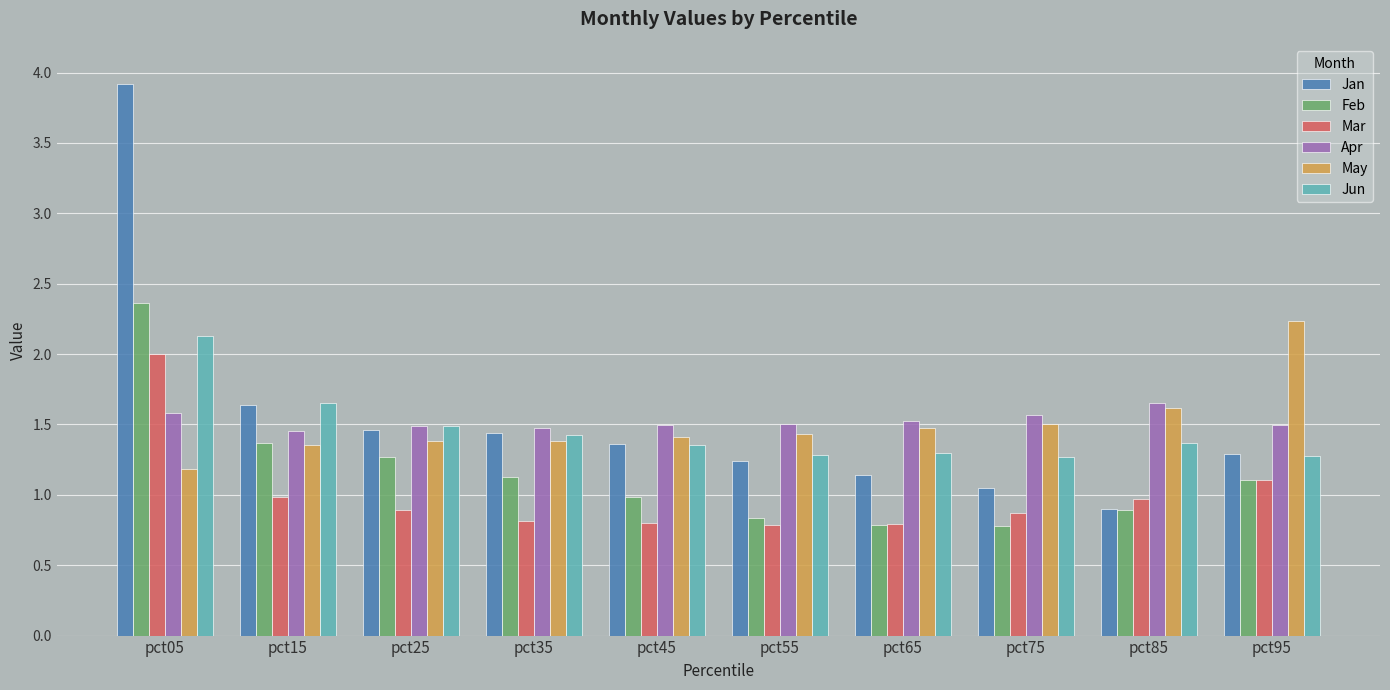

Which series has the widest spread of values?

Jan